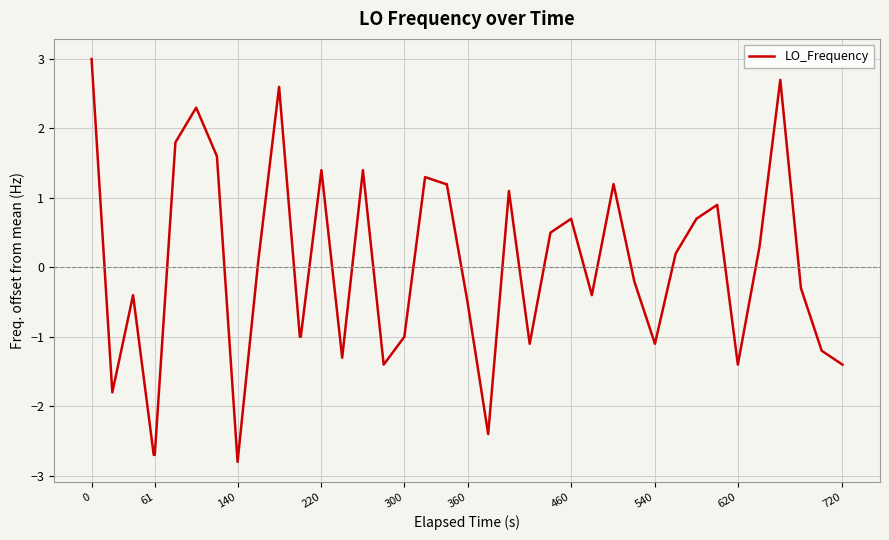

How many lines are shown in the chart?

1